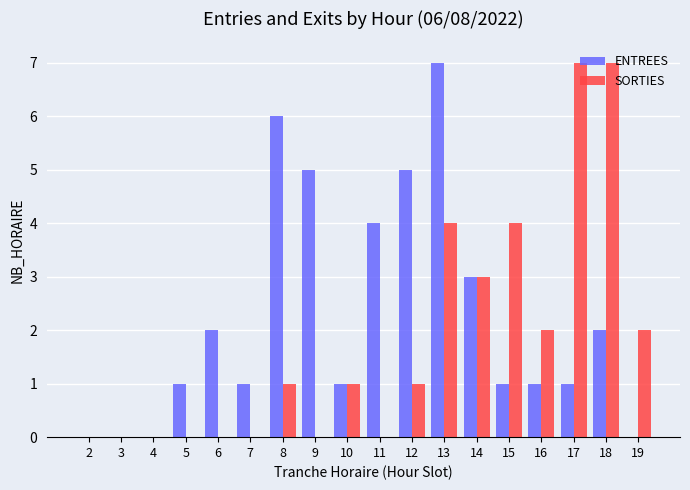

What is the sum of all SORTIES values?

32